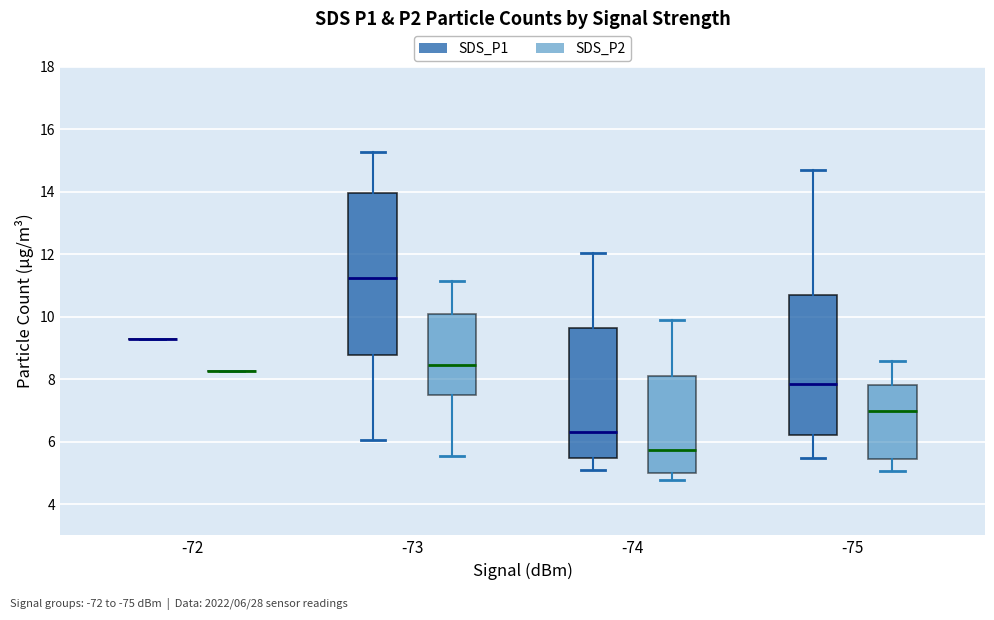

Reading left to right, read every box against the y-axis: the position of its median line, the range the box covers, and the ends of its whiskers. The values are not printed on the chart, so give them approximately, as read against the axis.

-72 (SDS_P1): box collapsed to a line at 9.4, whiskers 9.4 to 9.4
-72 (SDS_P2): box collapsed to a line at 8.2, whiskers 8.2 to 8.2
-73 (SDS_P1): median 11.2, box 8.8 to 14.0, whiskers 6.0 to 15.2
-73 (SDS_P2): median 8.4, box 7.6 to 10.0, whiskers 5.6 to 11.2
-74 (SDS_P1): median 6.4, box 5.4 to 9.6, whiskers 5.2 to 12.0
-74 (SDS_P2): median 5.8, box 5.0 to 8.2, whiskers 4.8 to 10.0
-75 (SDS_P1): median 7.8, box 6.2 to 10.6, whiskers 5.4 to 14.6
-75 (SDS_P2): median 7.0, box 5.4 to 7.8, whiskers 5.0 to 8.6